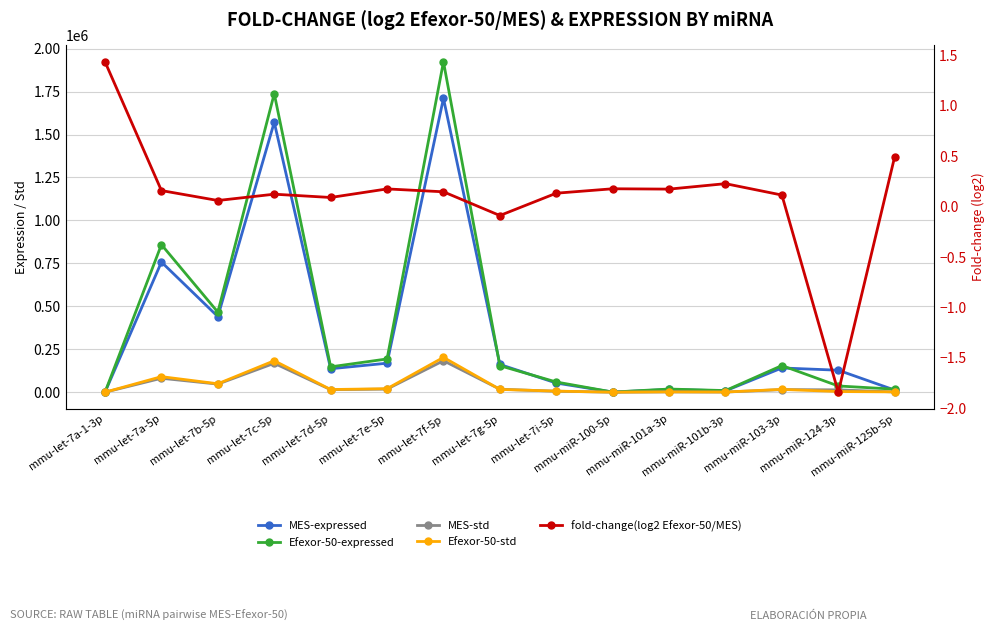

What is the average value of the MES-expressed series?

353802.2